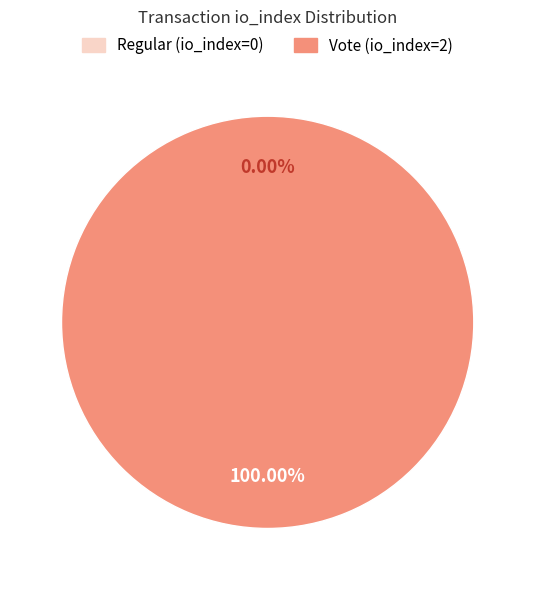

Which slice is the smallest?

Regular (io_index=0)